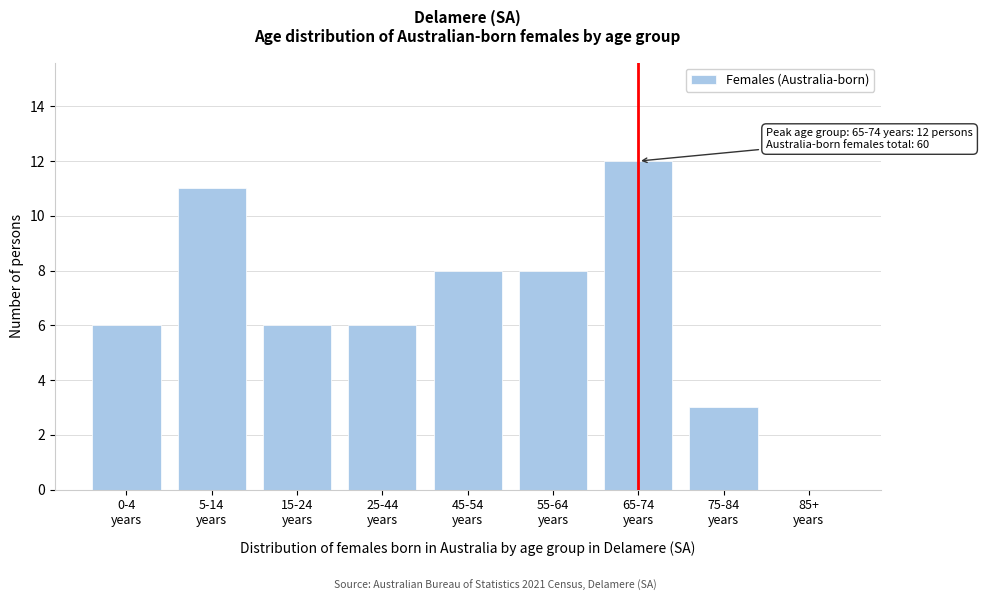

What is the maximum value shown in the chart?

12